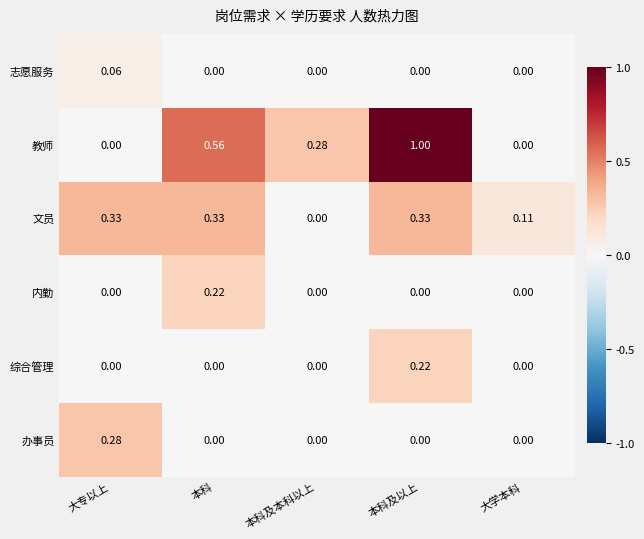

Which category has the highest value in the 志愿服务 series?

大专以上